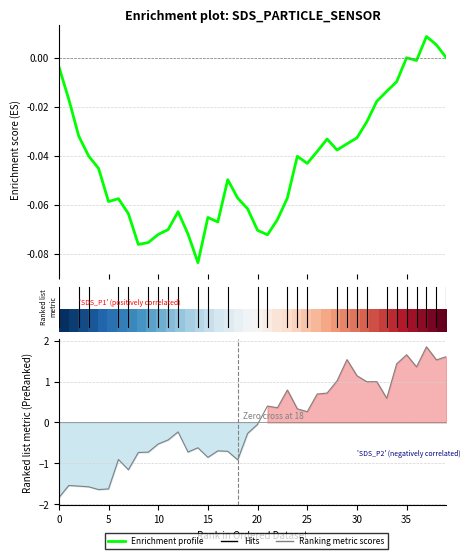

Does the chart have visible grid lines?

Yes